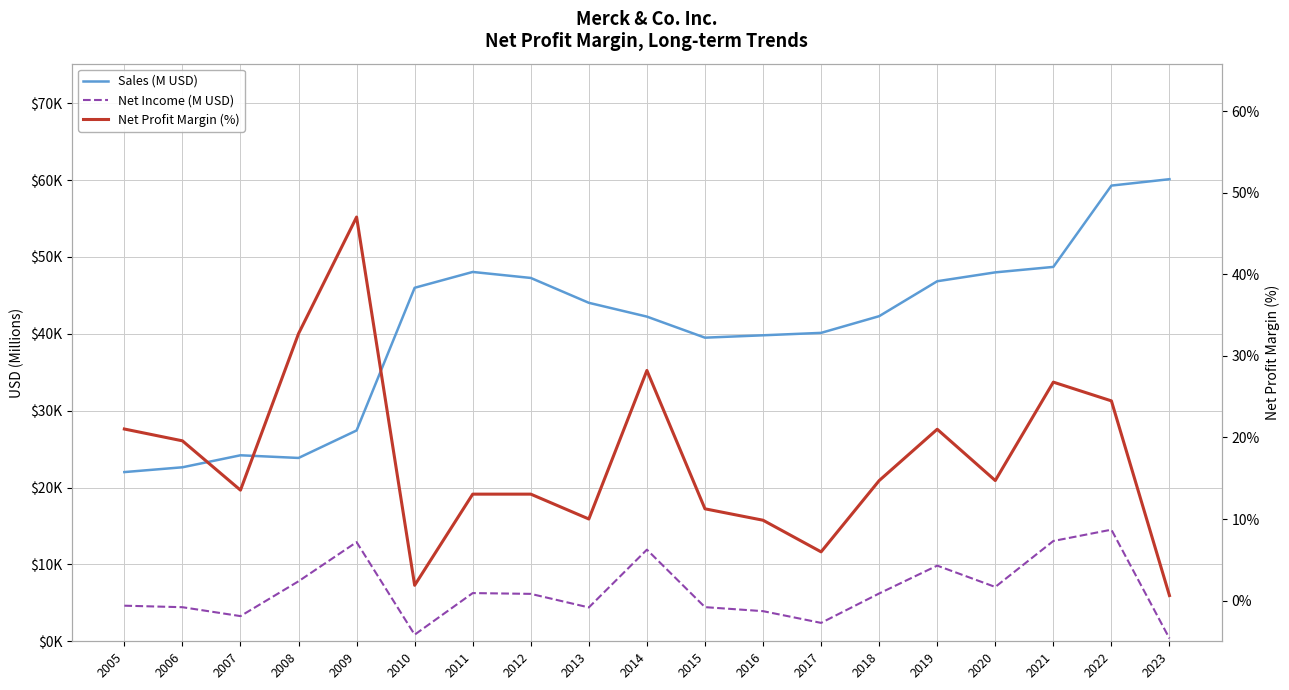

At which label is Sales (M USD) closest to 41063?

2017